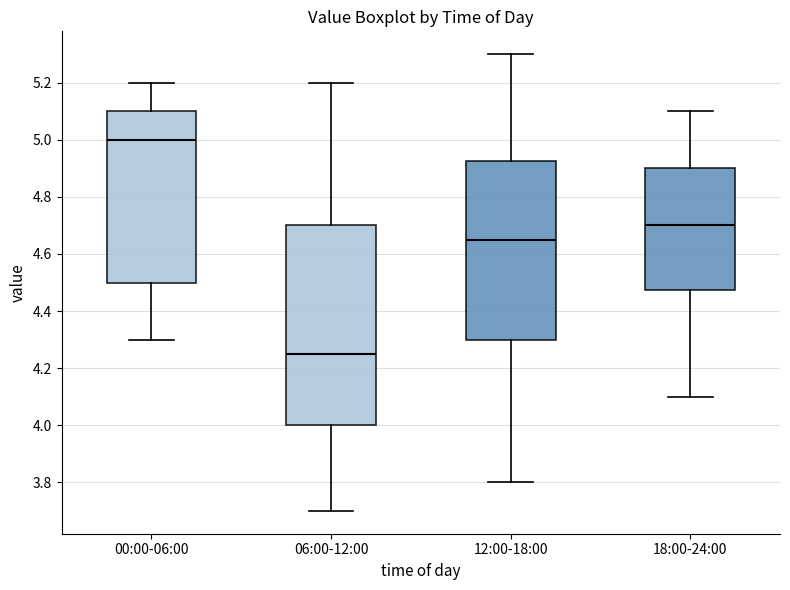

Which box is the tallest, from its lower edge to its upper edge?

06:00-12:00